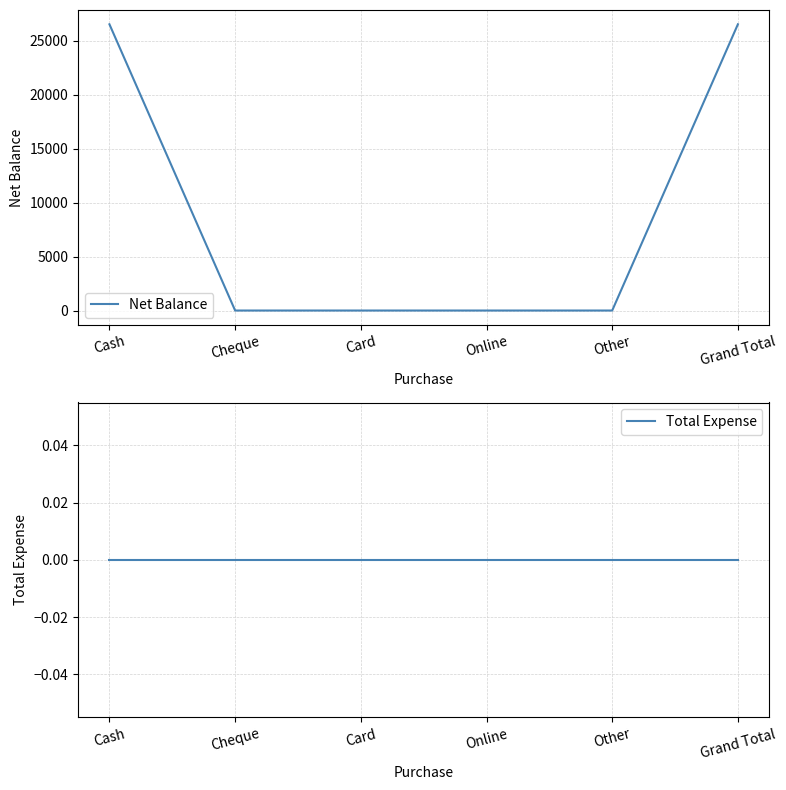

Reading left to right, what are all the values shown in this chart?

Net Balance: Cash=26500	Cheque=0	Card=0	Online=0	Other=0	Grand Total=26500
Total Expense: Cash=0	Cheque=0	Card=0	Online=0	Other=0	Grand Total=0